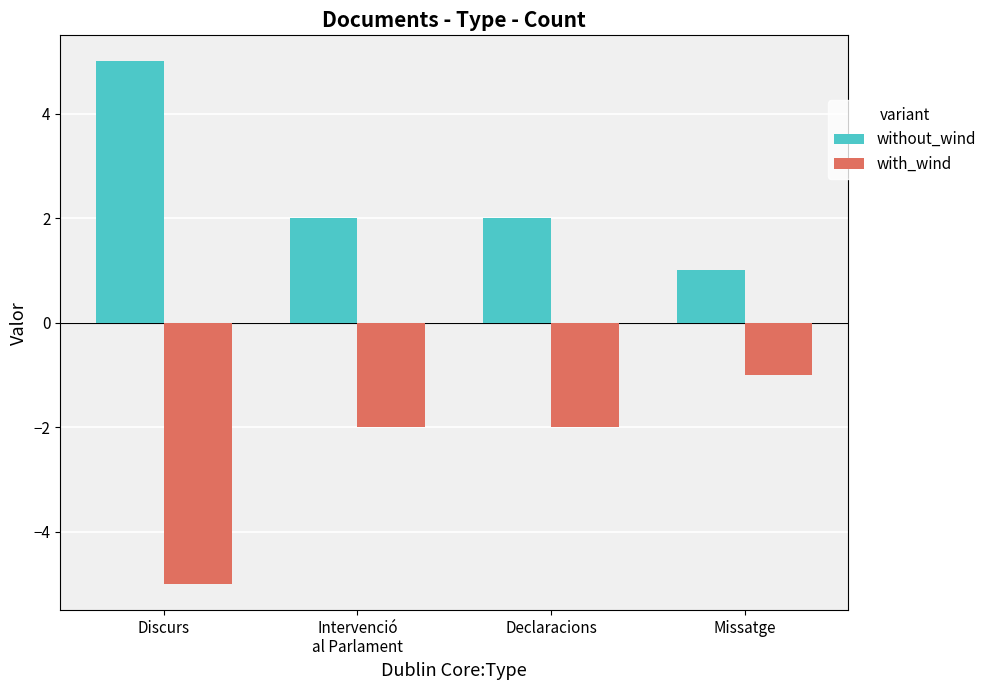

Count the number of categories in the chart.

4